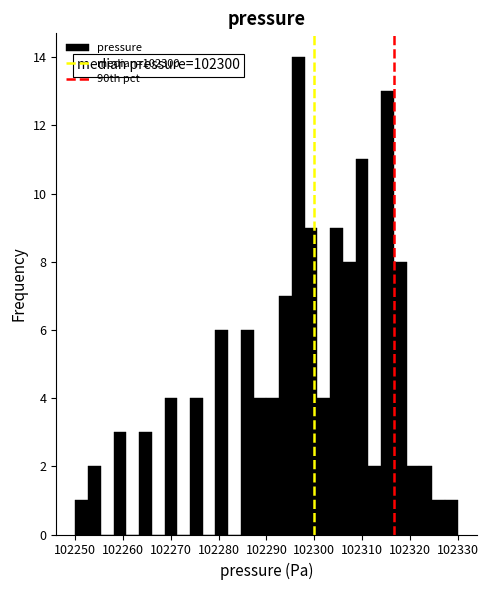

Around what value on the x-axis is the tallest bar? Give the approximate position of its centre, as read against the axis.

102297